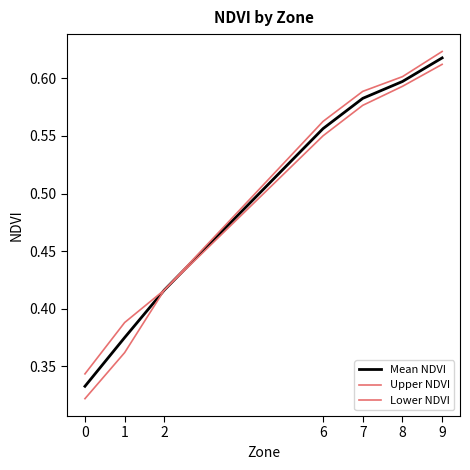

Does the chart have visible grid lines?

No